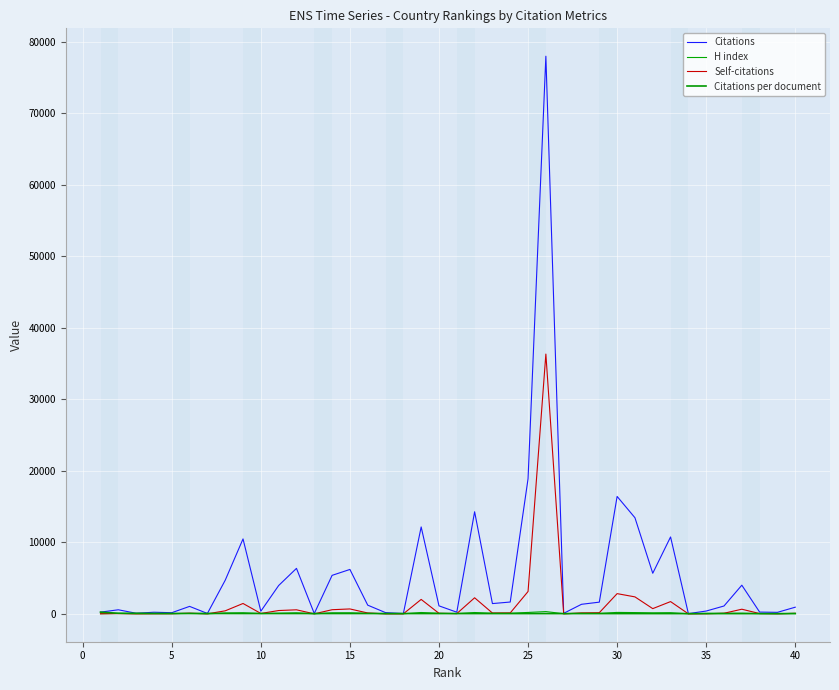

How many lines are shown in the chart?

4